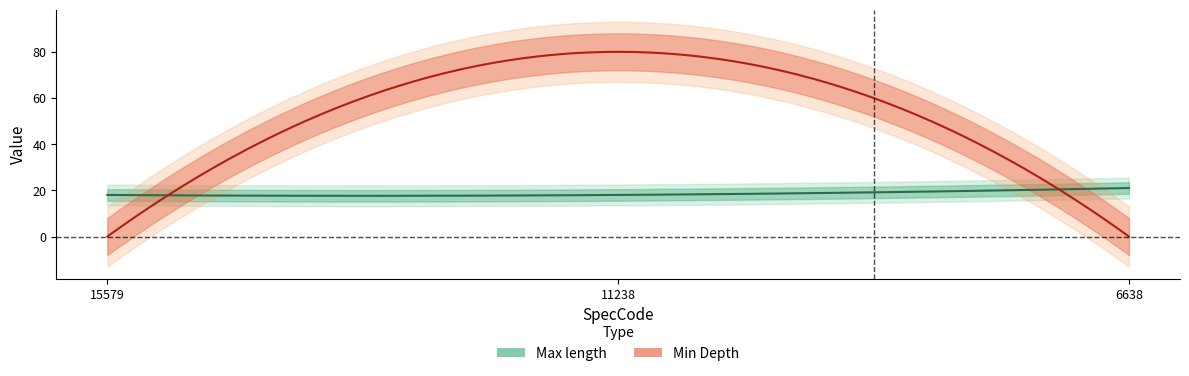

What is the sum of all Max length values?

57